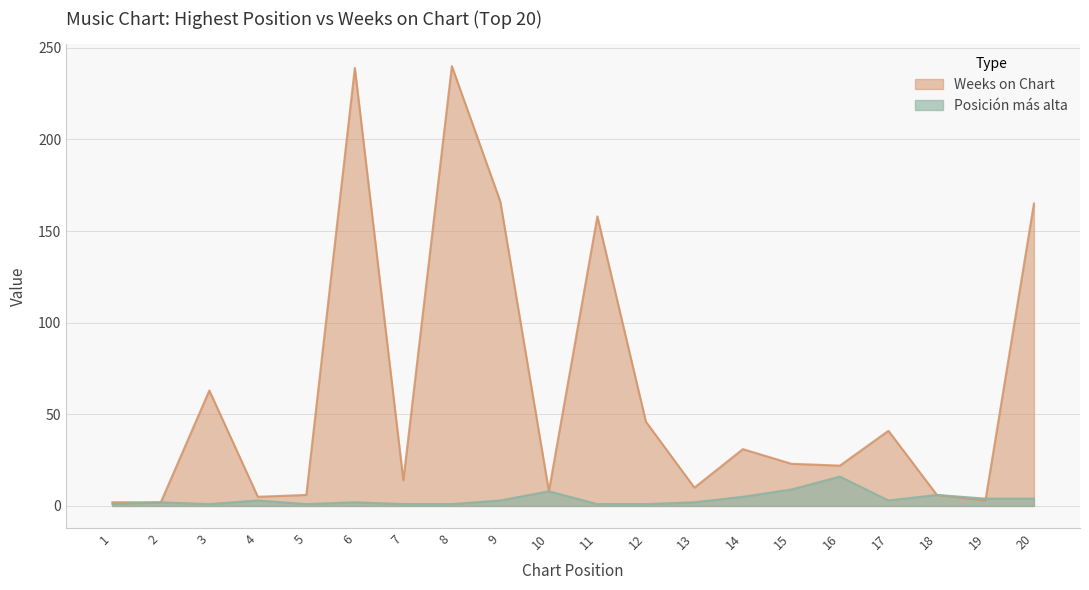

At which label does Weeks on Chart reach its minimum?

1